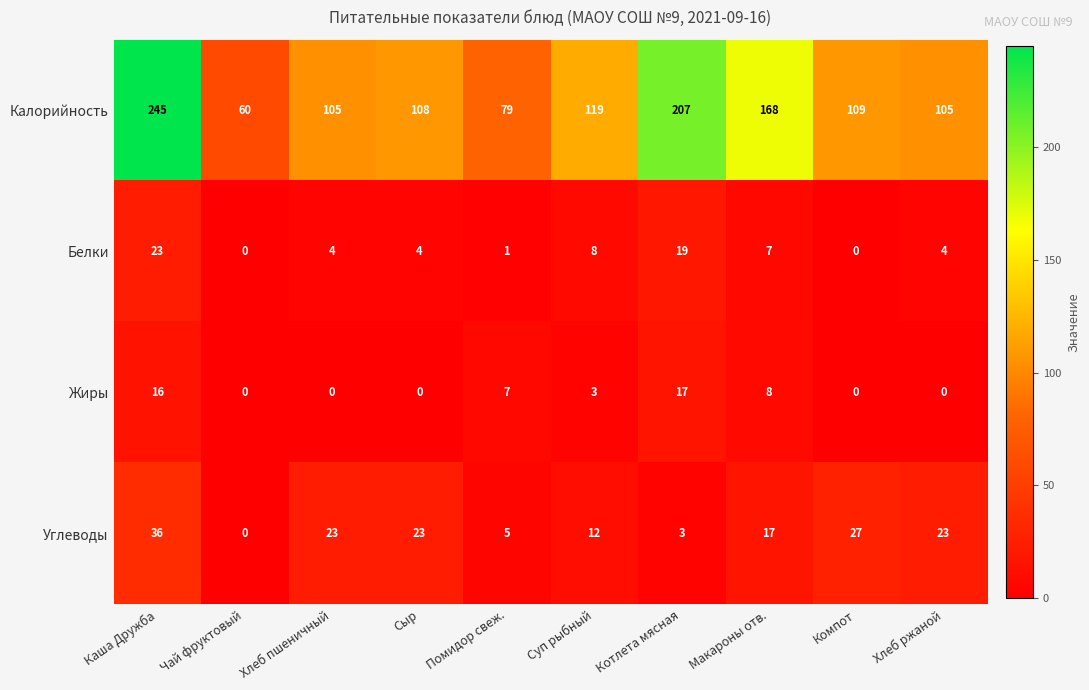

Which series has the largest total across all categories?

Калорийность